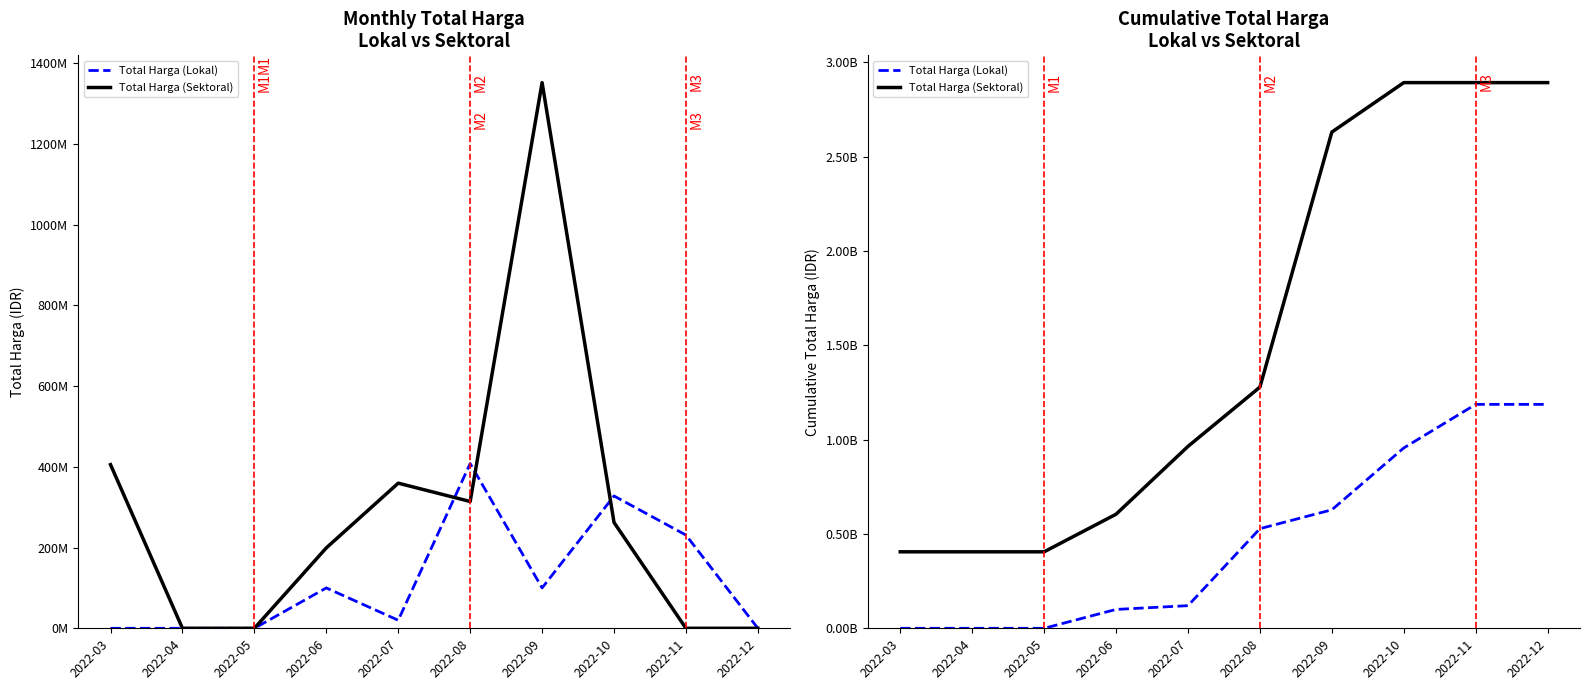

Rank the series by their maximum value, from highest to lowest.

Total Harga (Sektoral), Total Harga (Lokal)